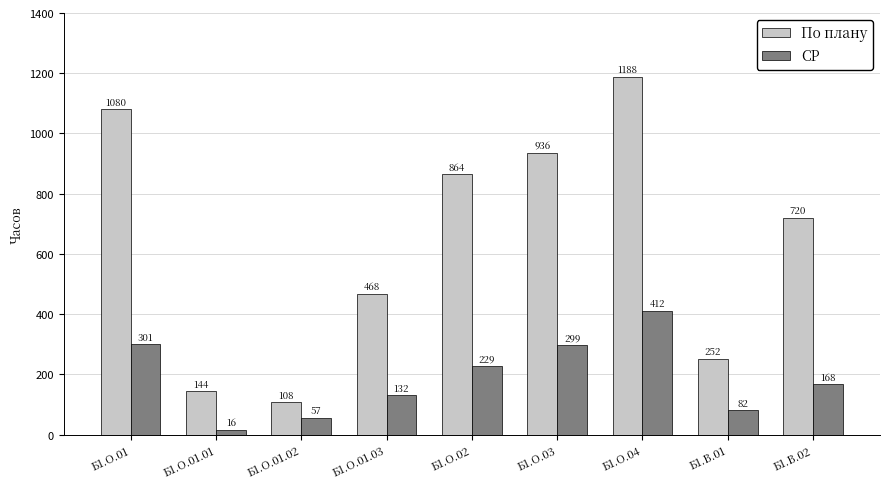

What is the average value of the По плану series?

640